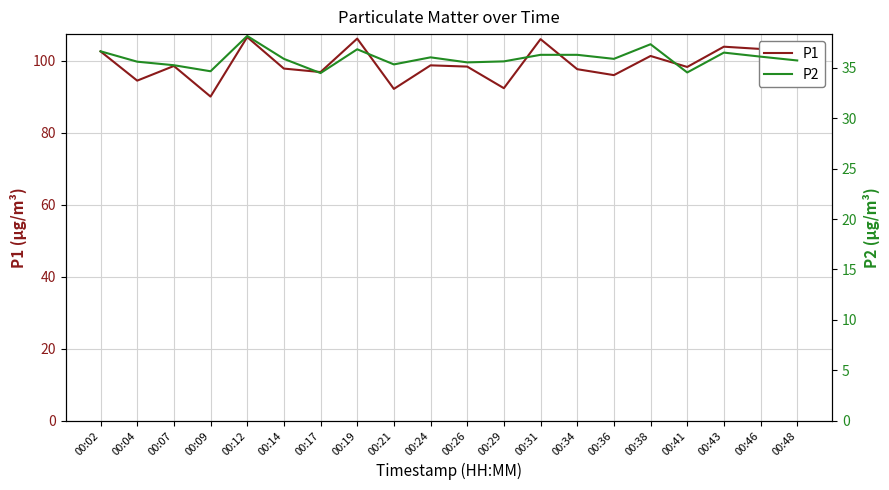

Rank the series by their maximum value, from lowest to highest.

P2, P1